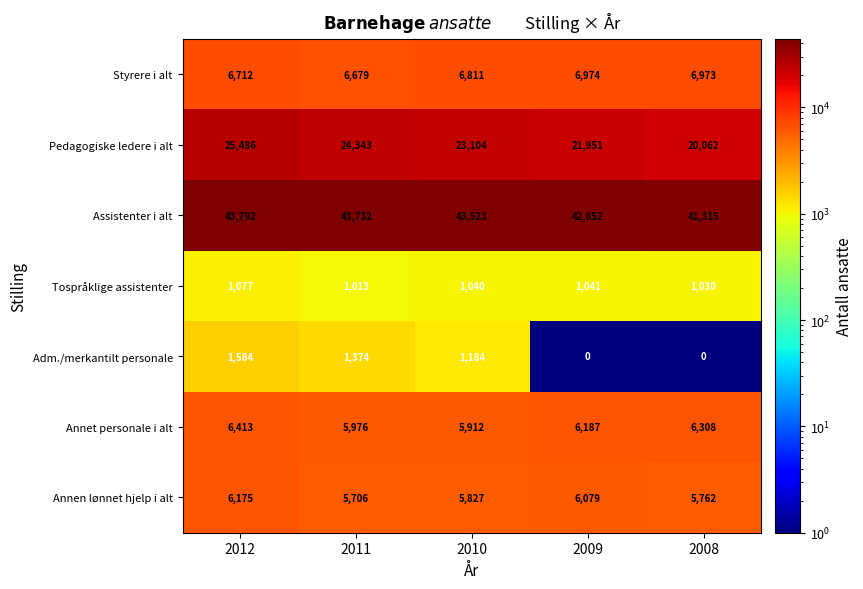

Count the Adm./merkantilt personale values in the range 0 to 1374.

4